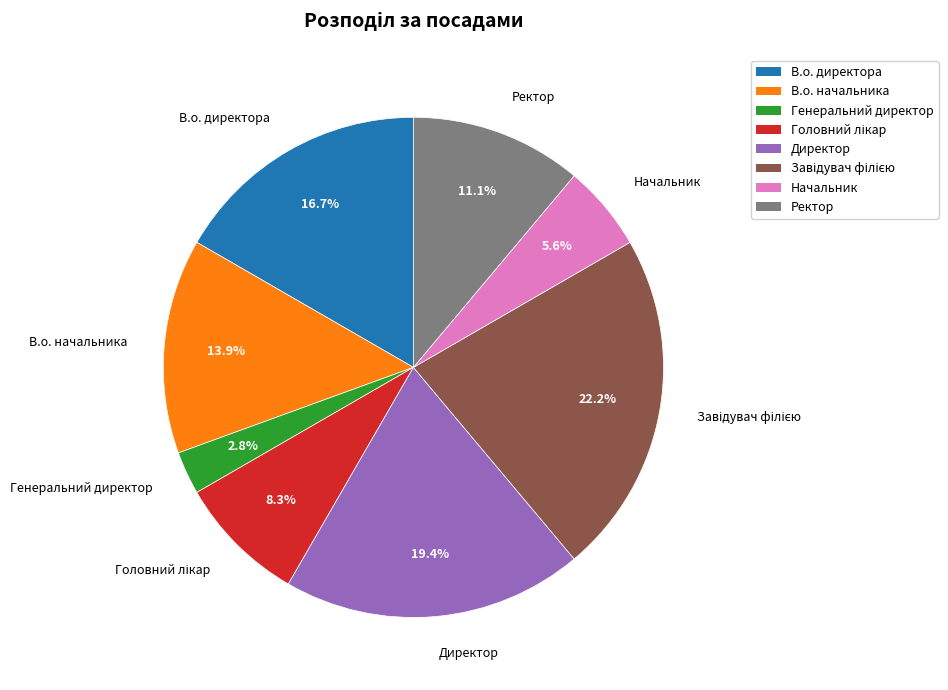

How many slices are in this pie chart?

8